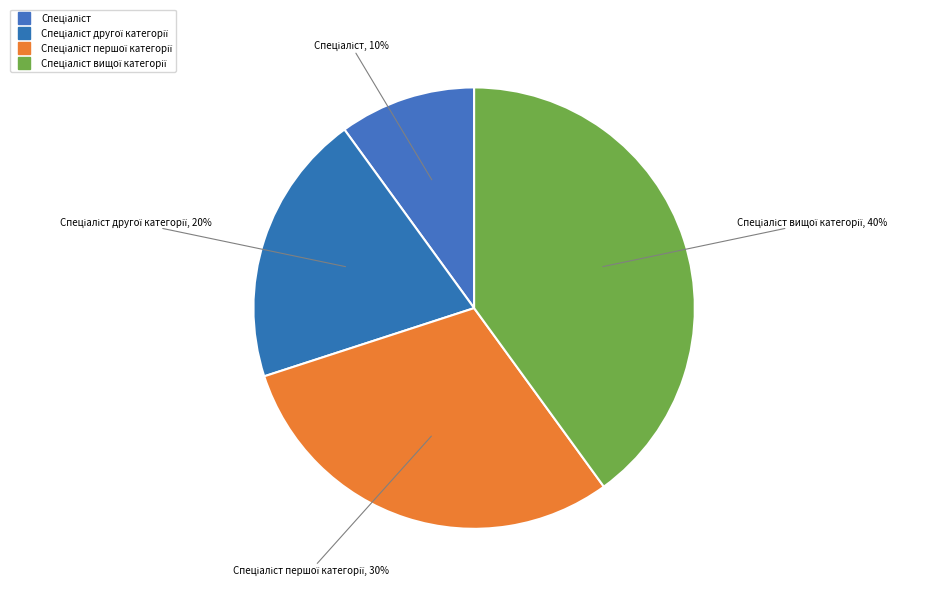

How many slices are in this pie chart?

4